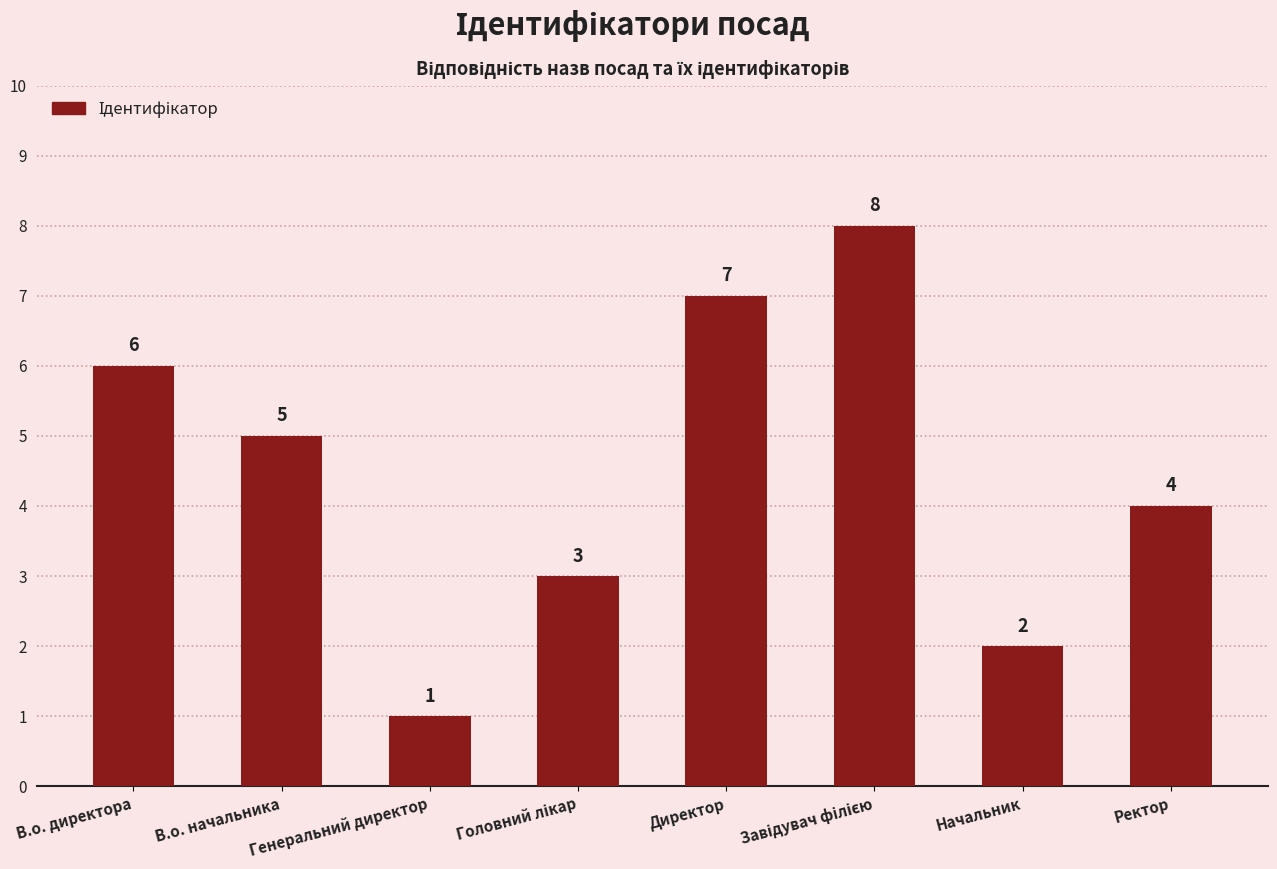

Count the number of categories in the chart.

8